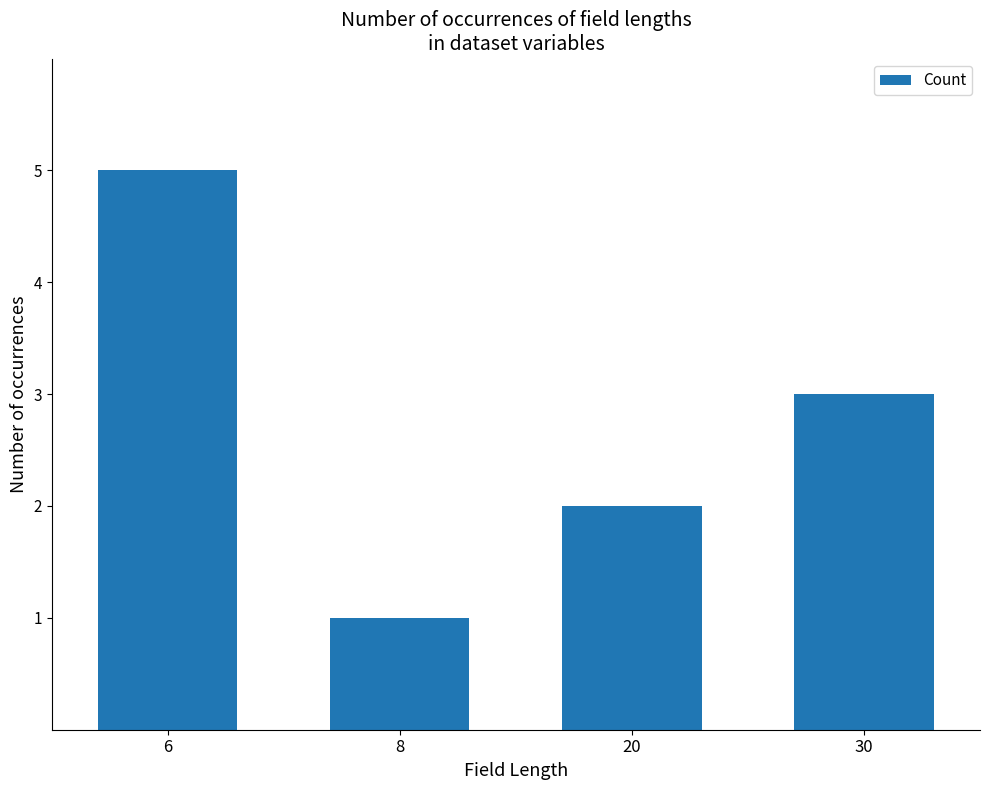

Rank the categories by value from lowest to highest.

8, 20, 30, 6